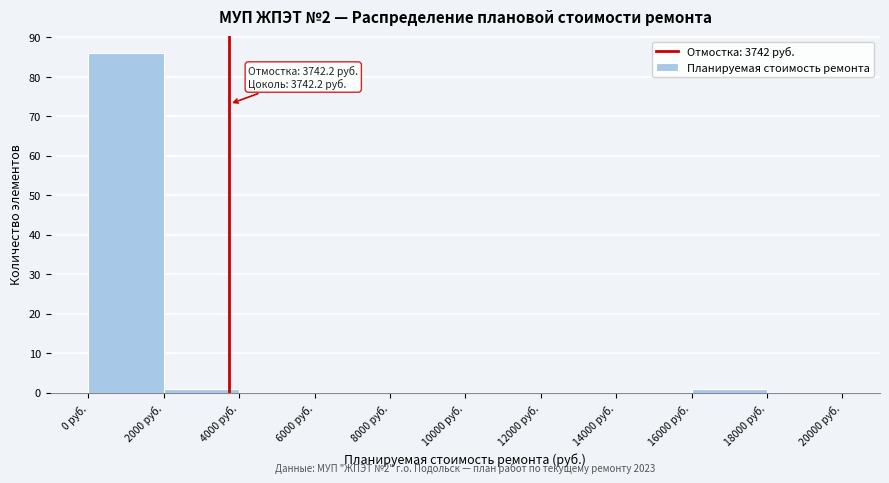

Which range on the x-axis has the tallest bar?

0 to 2000